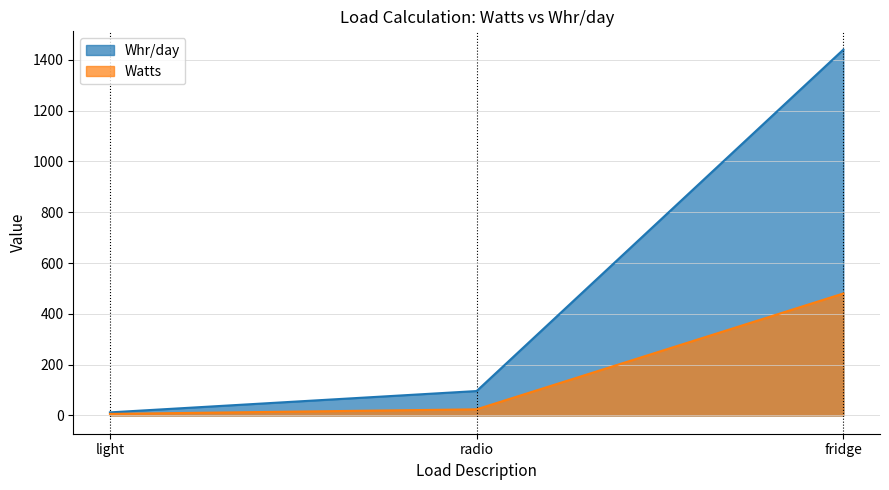

What are all the series names shown in the legend?

Whr/day, Watts